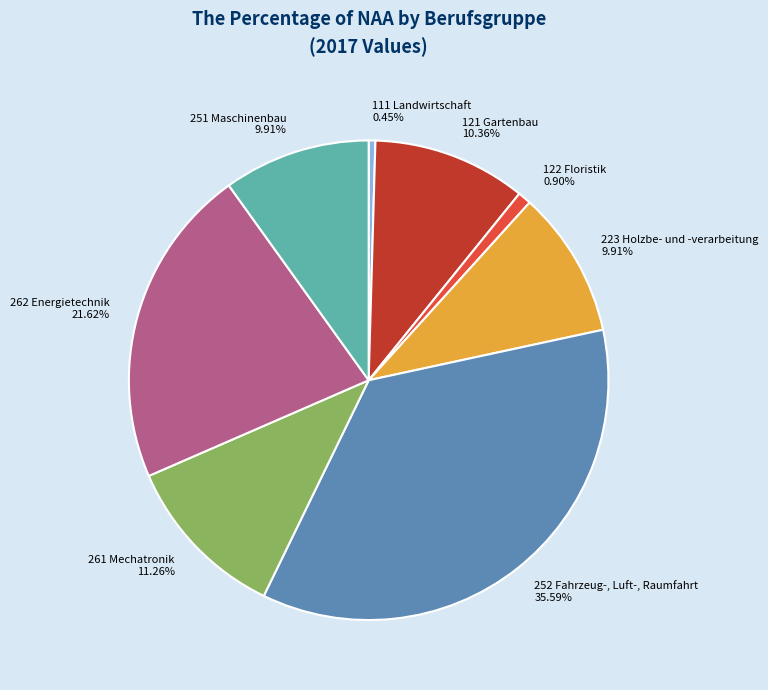

Combined, what portion of the pie is 121 Gartenbau and 261 Mechatronik?

21.6%